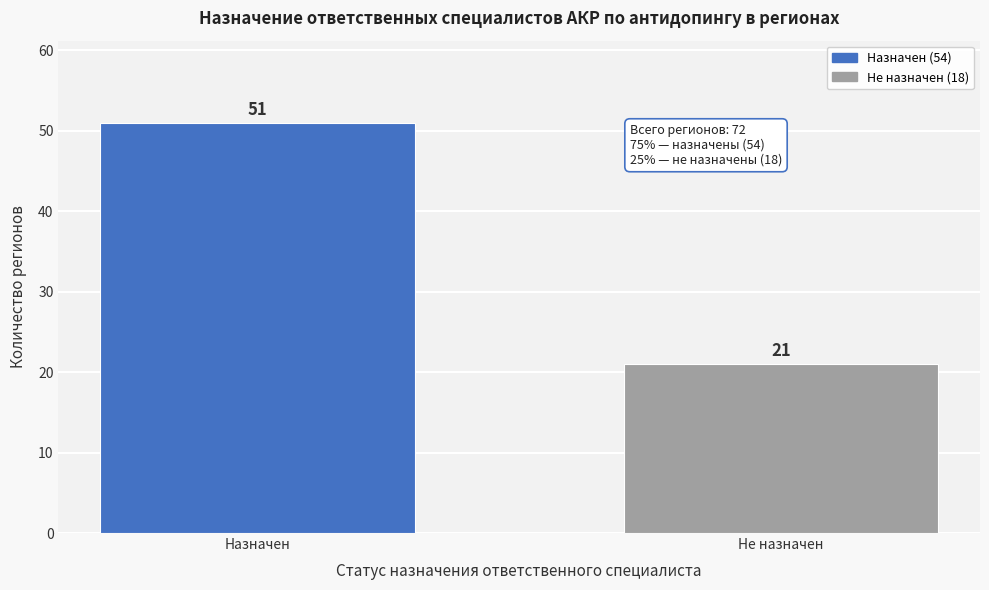

Reading left to right, list all the values displayed in this chart.

Назначен=51	Не назначен=21